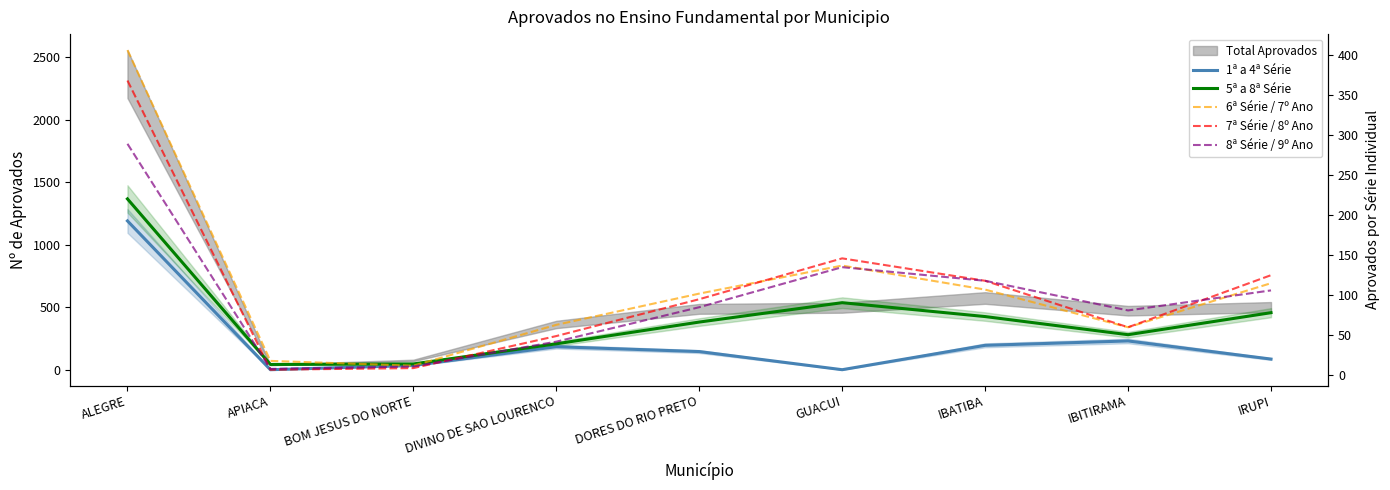

The 6ª Série / 7º Ano series shows 406 at ALEGRE. True or false?

True